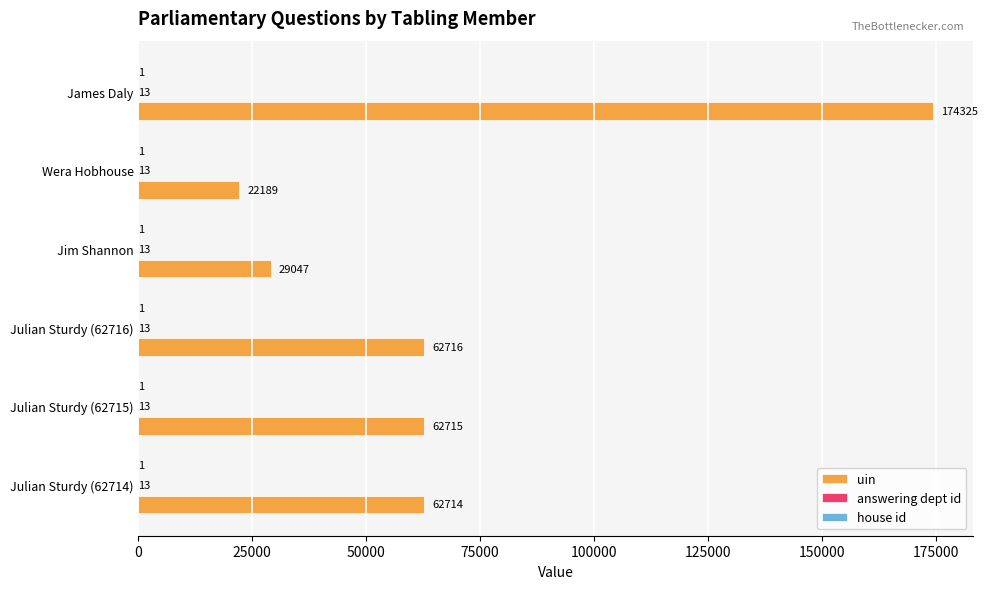

Which series changed the most between Julian Sturdy (62714) and Julian Sturdy (62715)?

uin